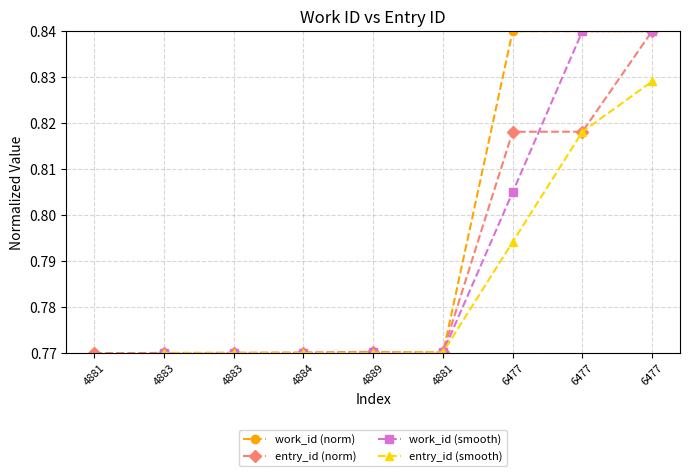

At which label does entry_id (smooth) reach its minimum?

4881